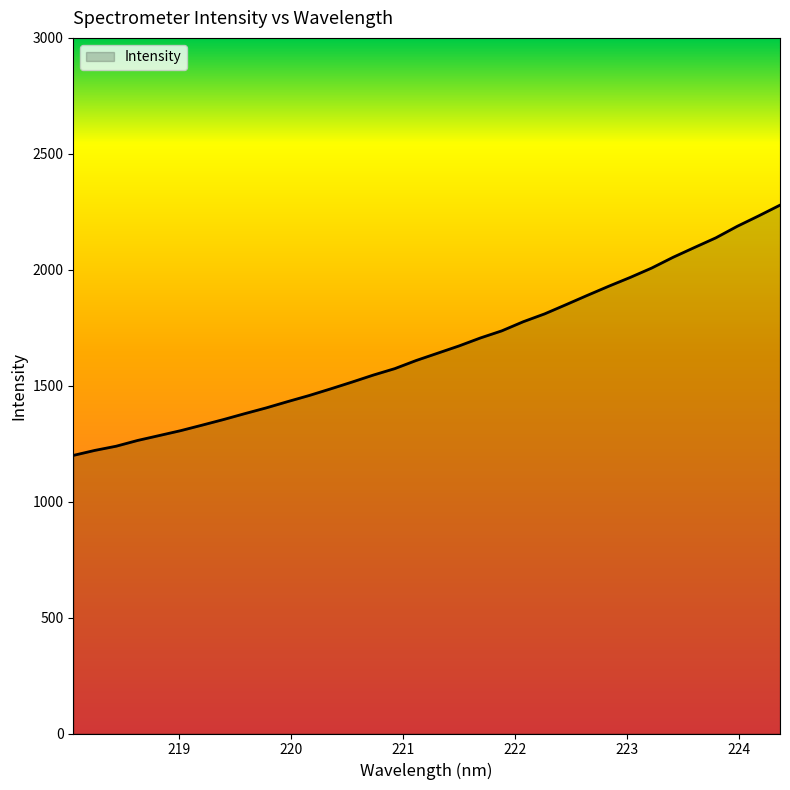

What is the smallest value displayed?

1199.3